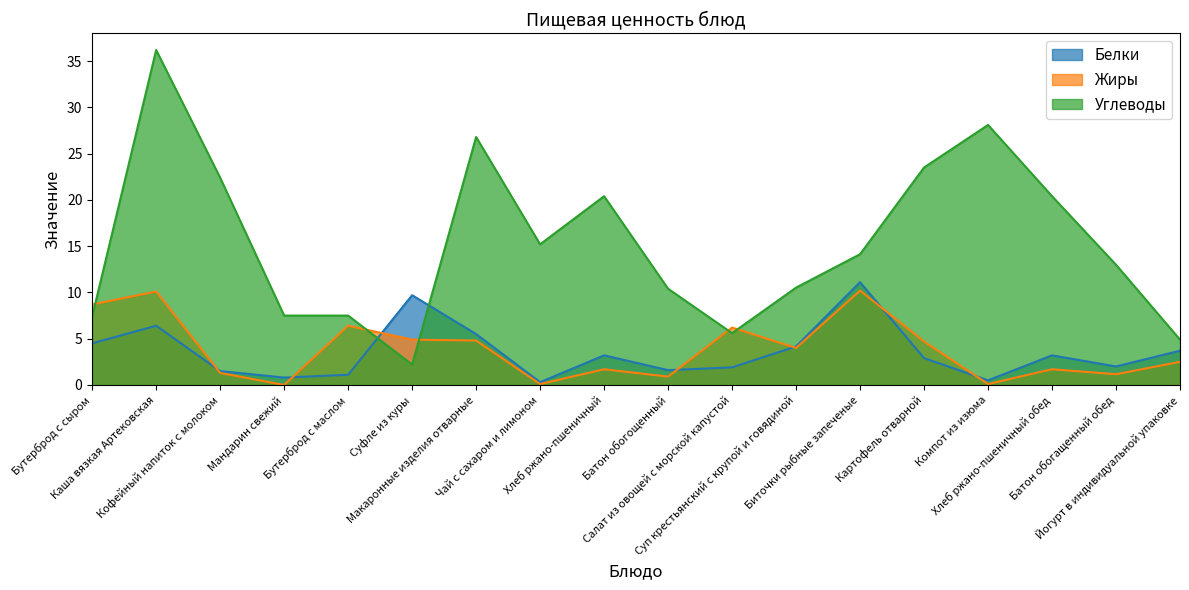

What is the total value across all series at Макаронные изделия отварные?

37.1